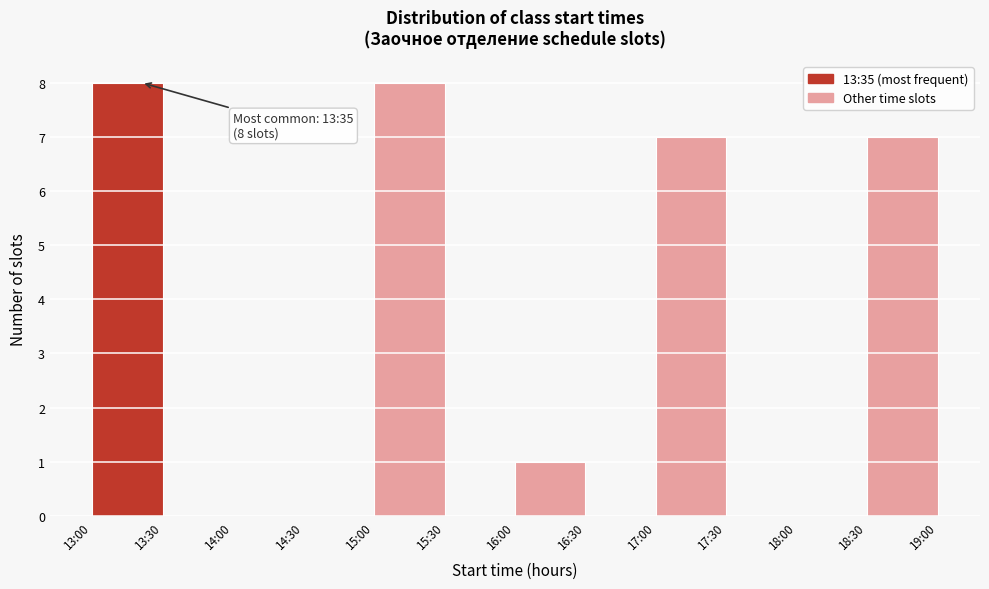

Reading left to right, extract all data points from this chart.

13:00=8	13:30=0	14:00=0	14:30=0	15:00=8	15:30=0	16:00=1	16:30=0	17:00=7	17:30=0	18:00=0	18:30=7